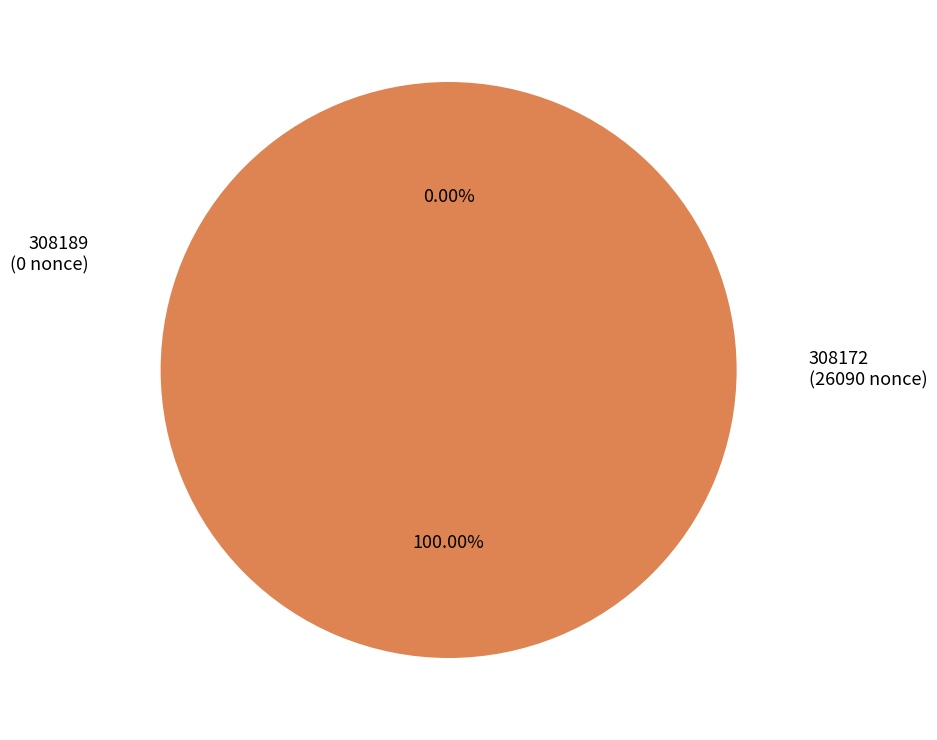

Which slice is the largest?

308172